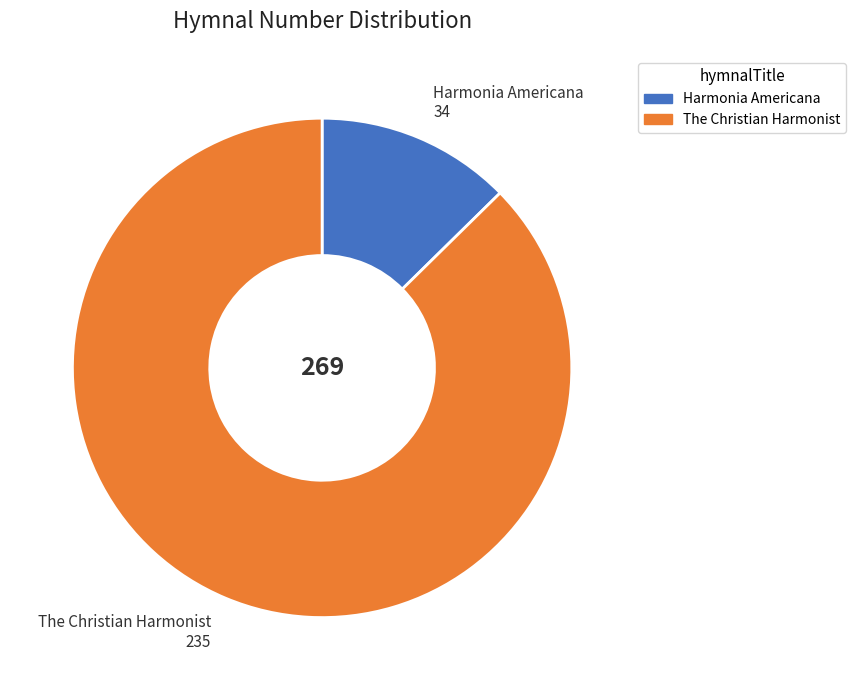

Which category has the smallest portion of the pie?

Harmonia Americana